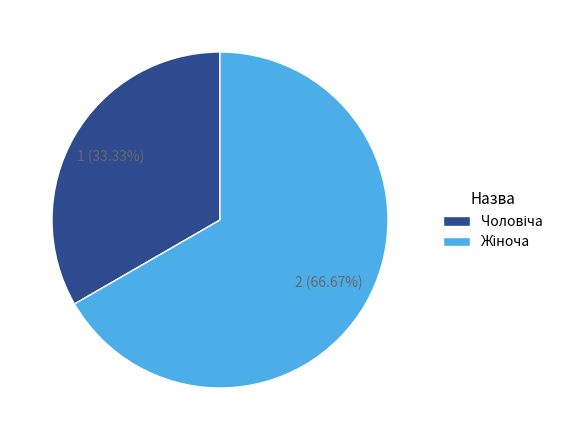

What portion of the pie excludes Чоловіча?

66.7%